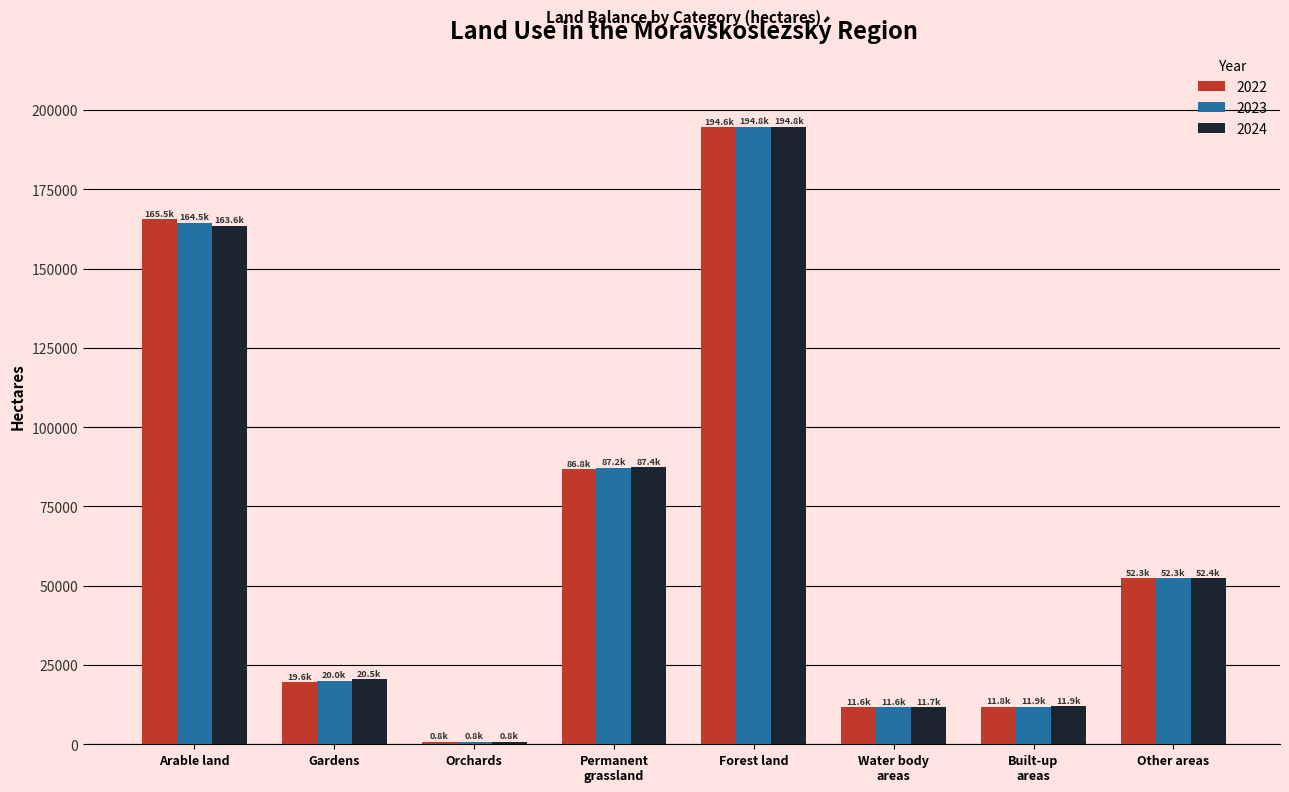

The value of 2022 at Built-up
areas is 11815.1. True or false?

True